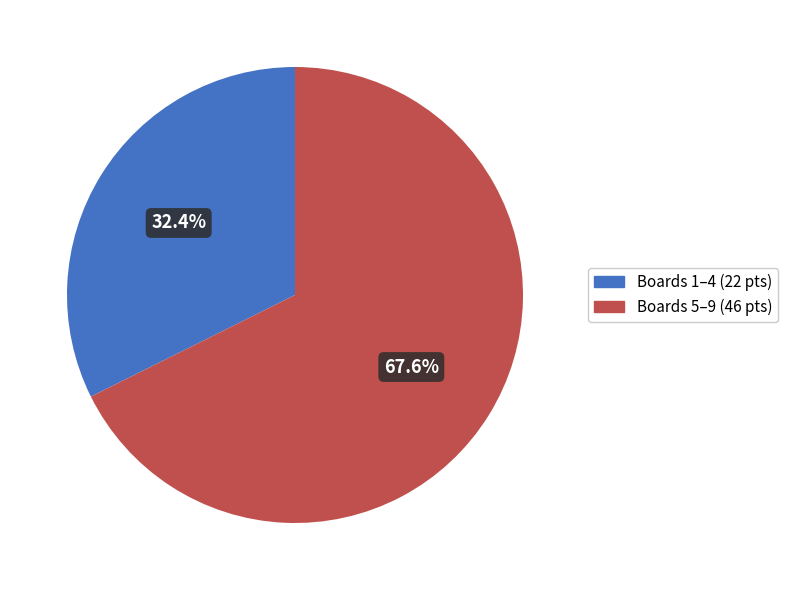

Is there any slice that represents more than half of the pie?

Yes